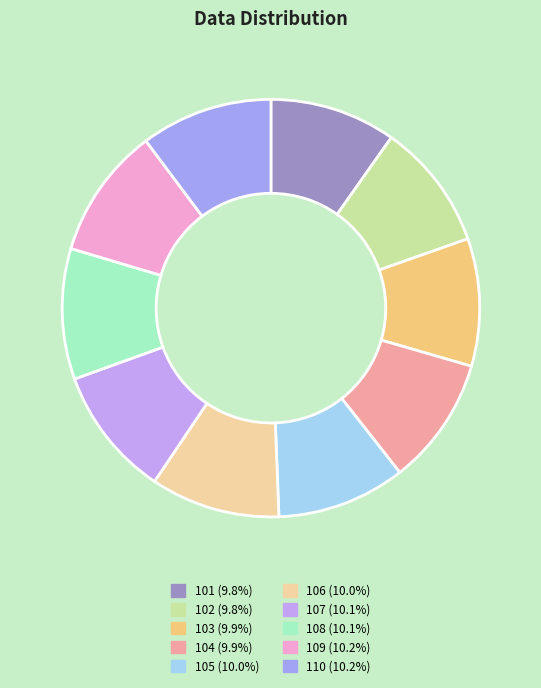

How many slices are in this pie chart?

10